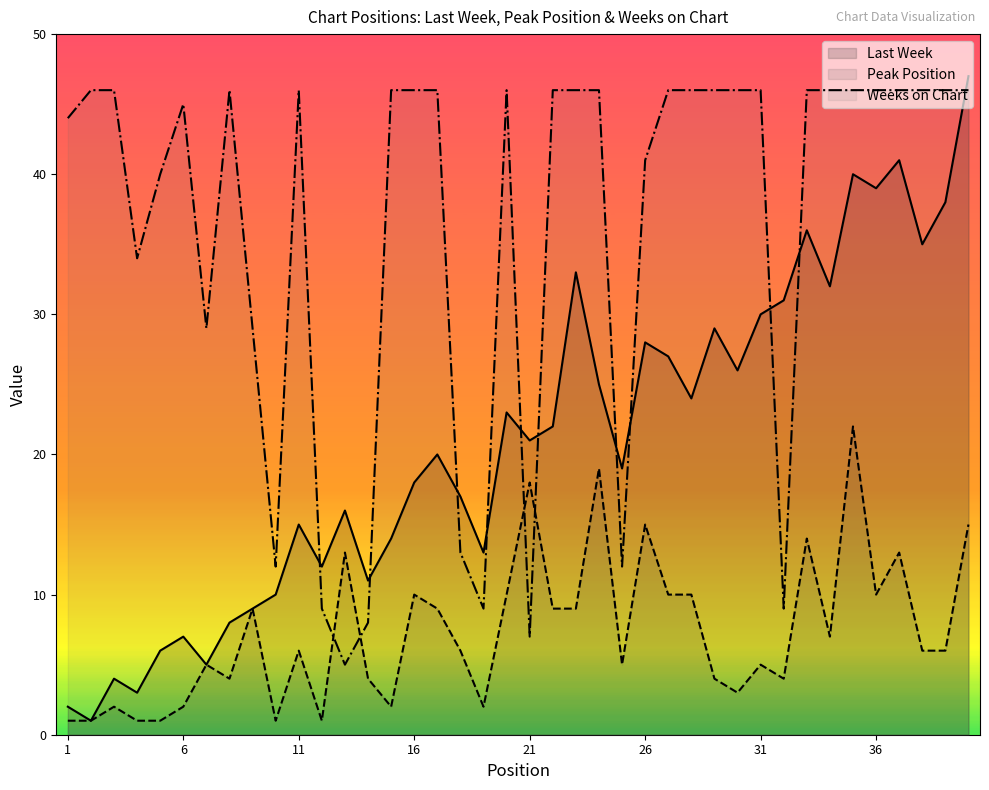

Does the chart display data point markers on the line(s)?

No